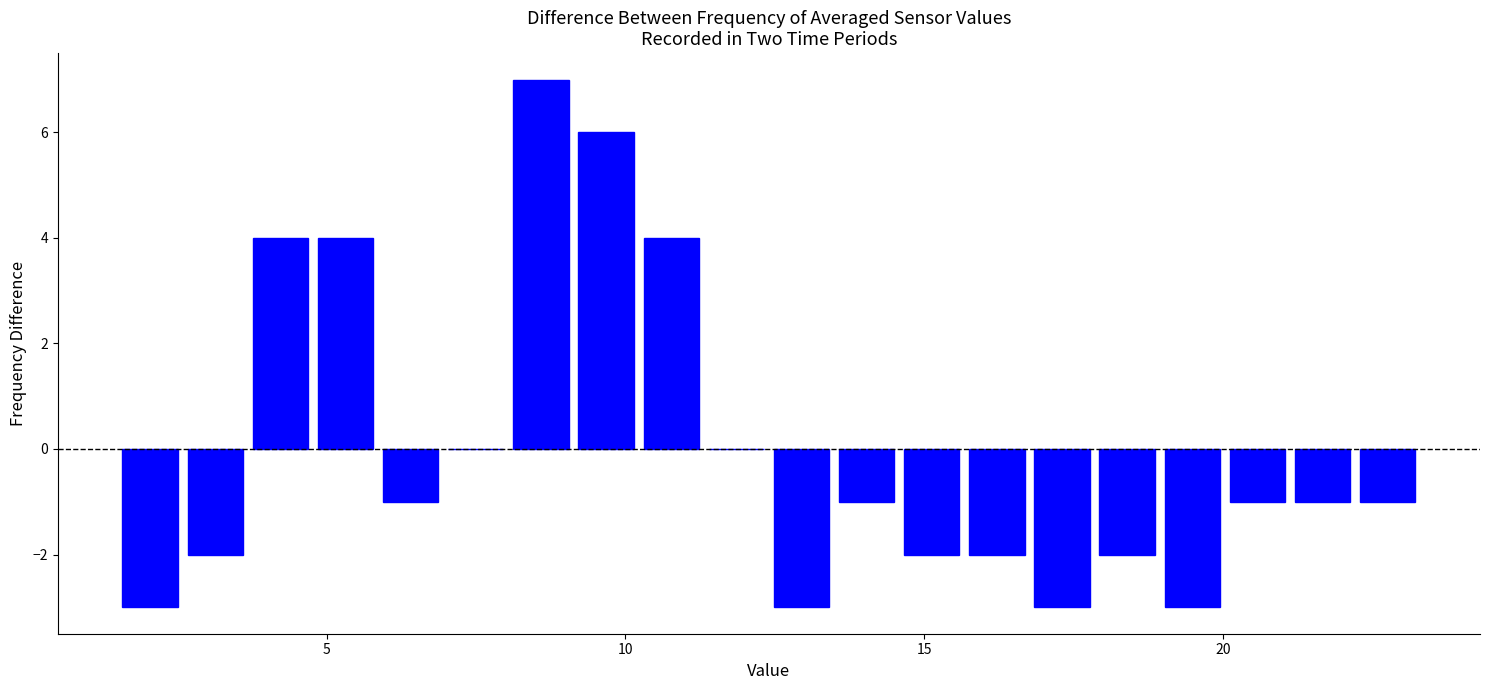

Read against the x-axis, roughly where is the centre of the tallest bar?

8.5